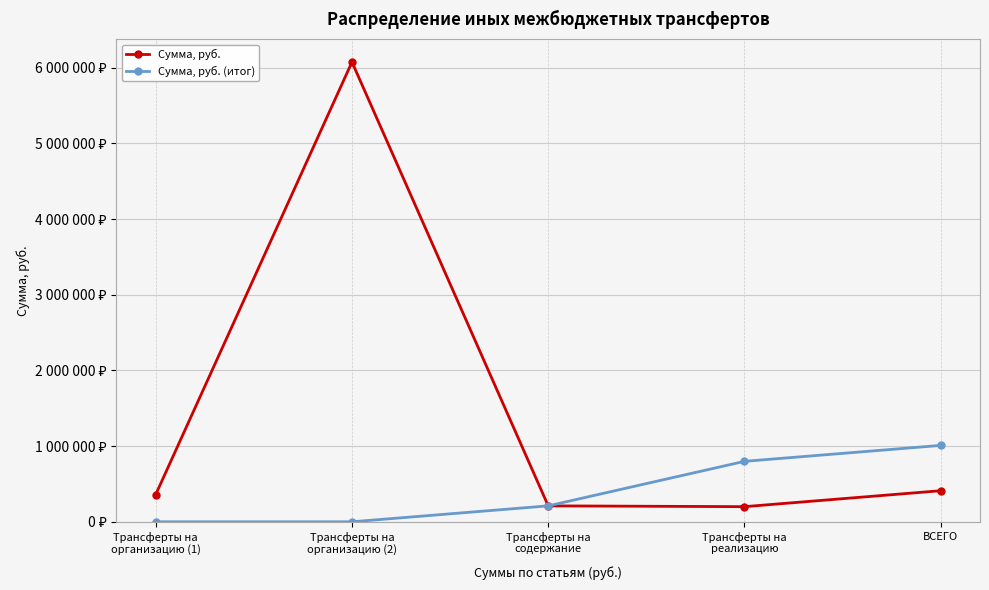

Which category has the lowest value across all series?

Трансферты на
организацию (1)